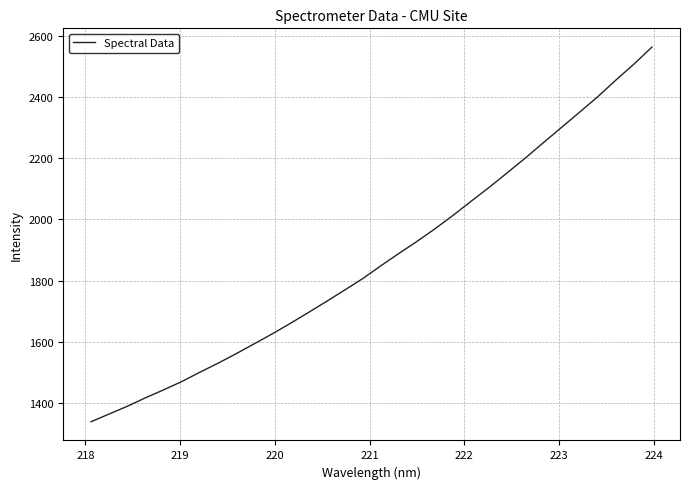

What is the smallest value displayed?

1338.2